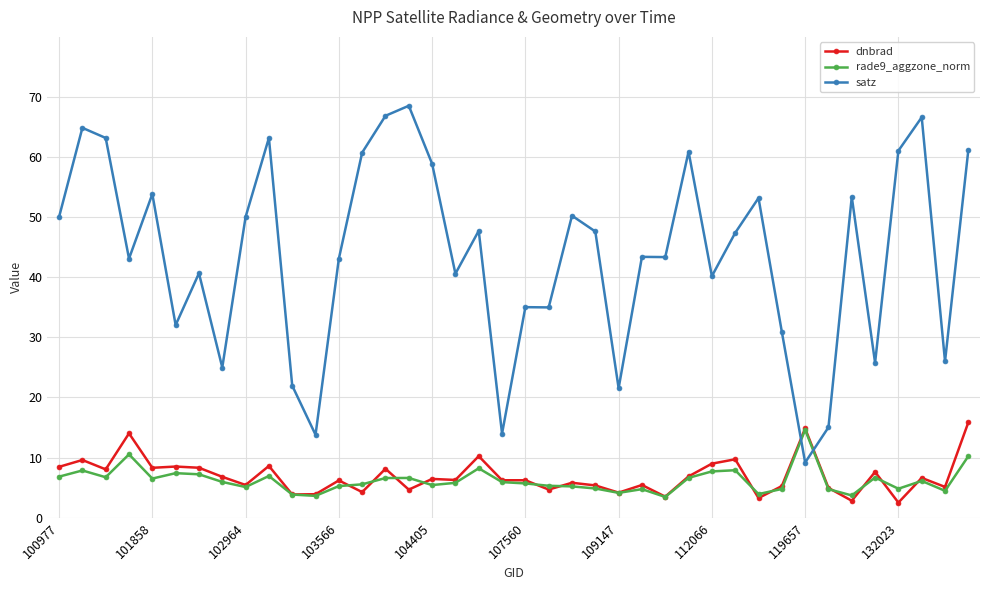

How many data points in satz are above 47?

20